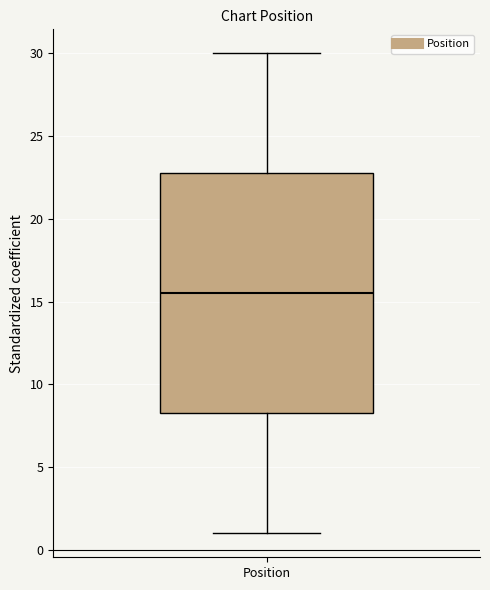

Where is the lower edge of the box for Position on the y-axis? The values are not printed on the chart, so give them approximately, as read against the axis.

8.5